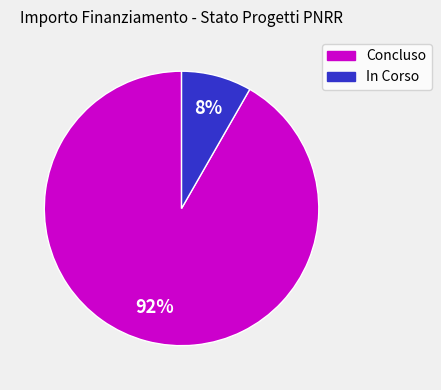

Is the sum of Concluso and In Corso greater than half?

Yes